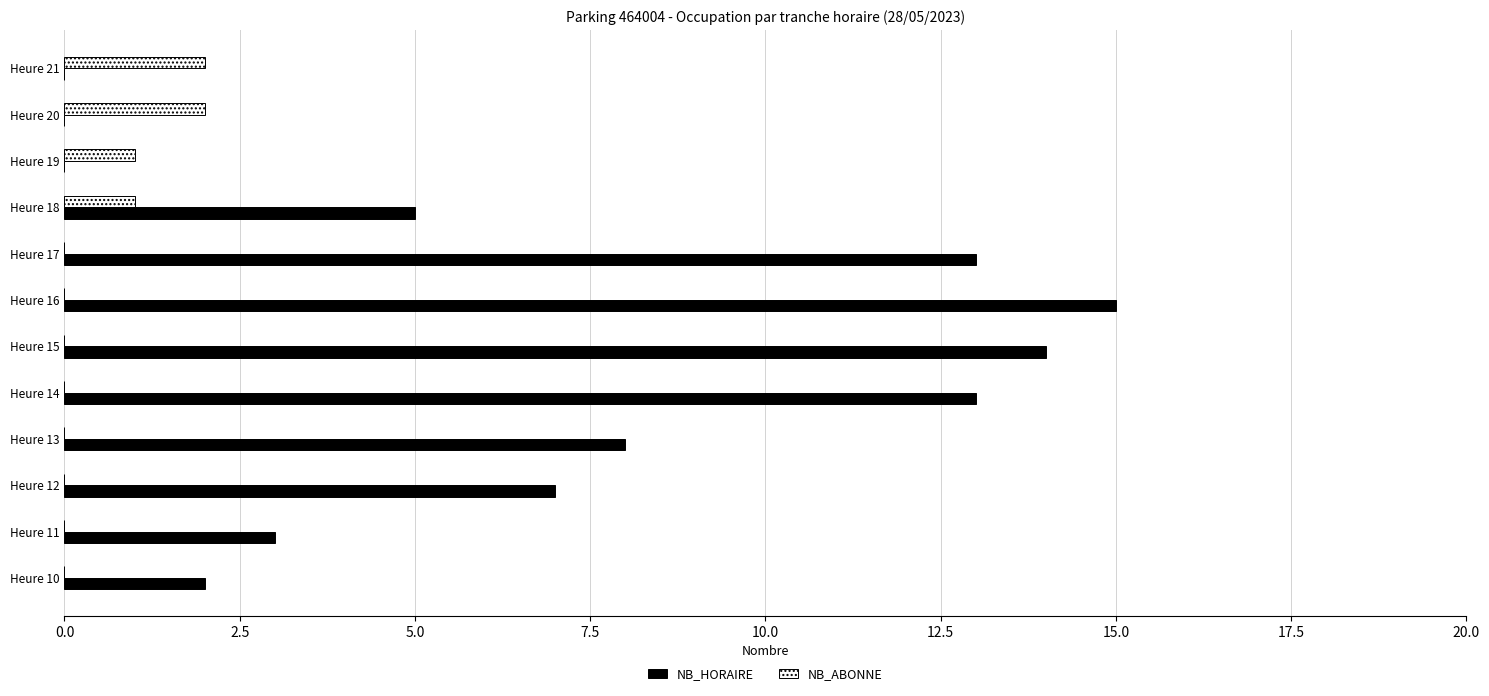

What is the sum of the NB_HORAIRE values at Heure 12 and Heure 17?

20